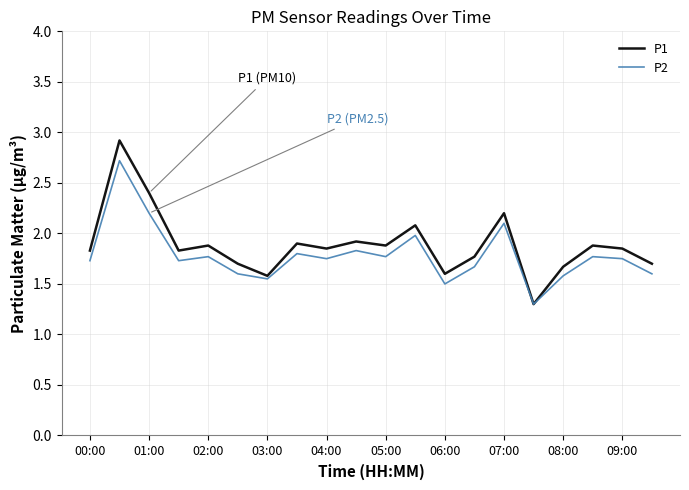

Which series has the largest range (max minus min)?

P1